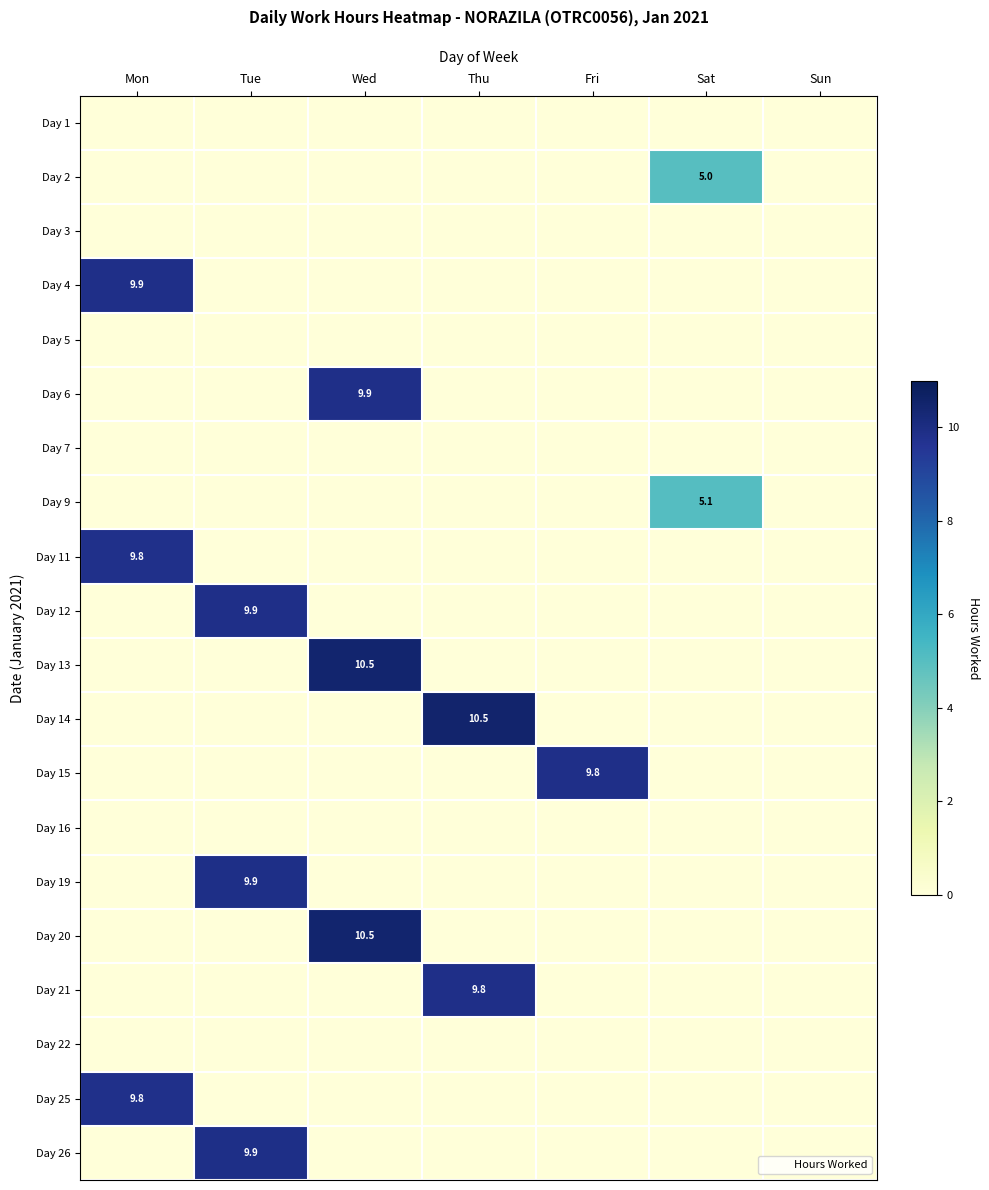

Is the value of Day 4 at Mon greater than the value of Day 22 at Wed?

Yes